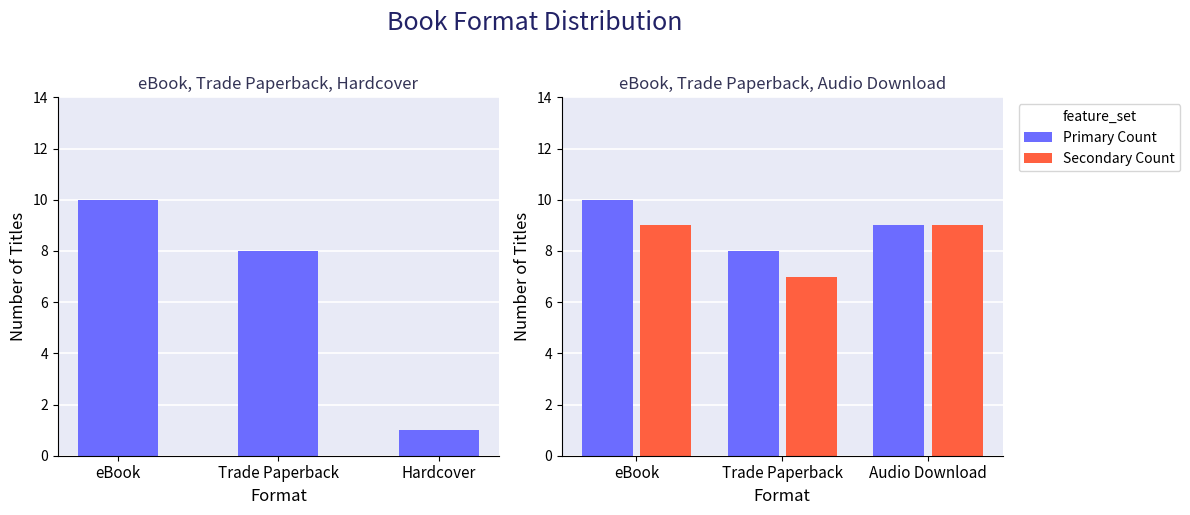

What is the greatest value displayed?

10